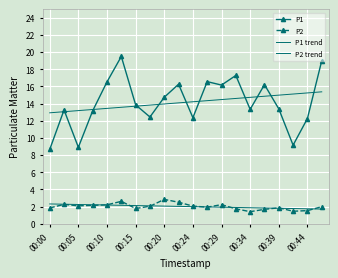

What is the sum of all P1 trend values?

282.8